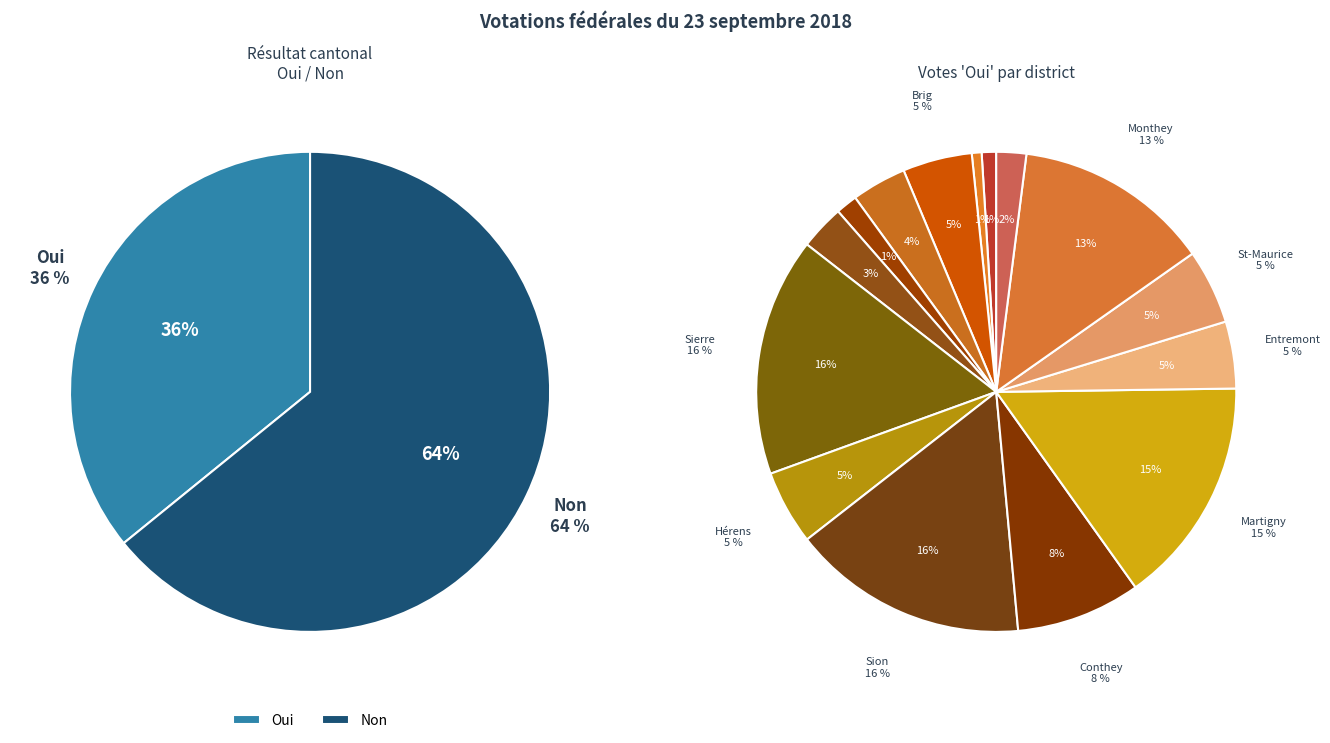

Which slice is the smallest?

Oui